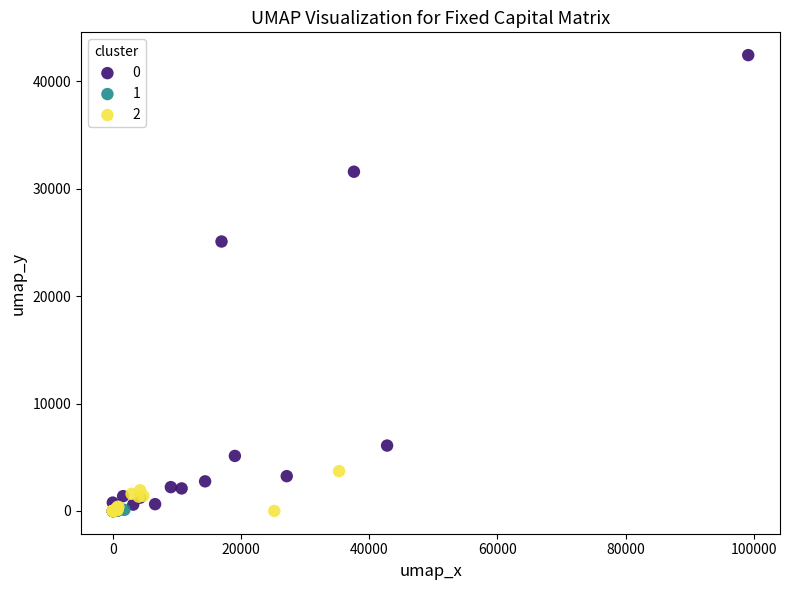

What are all the series names shown in the legend?

0, 1, 2